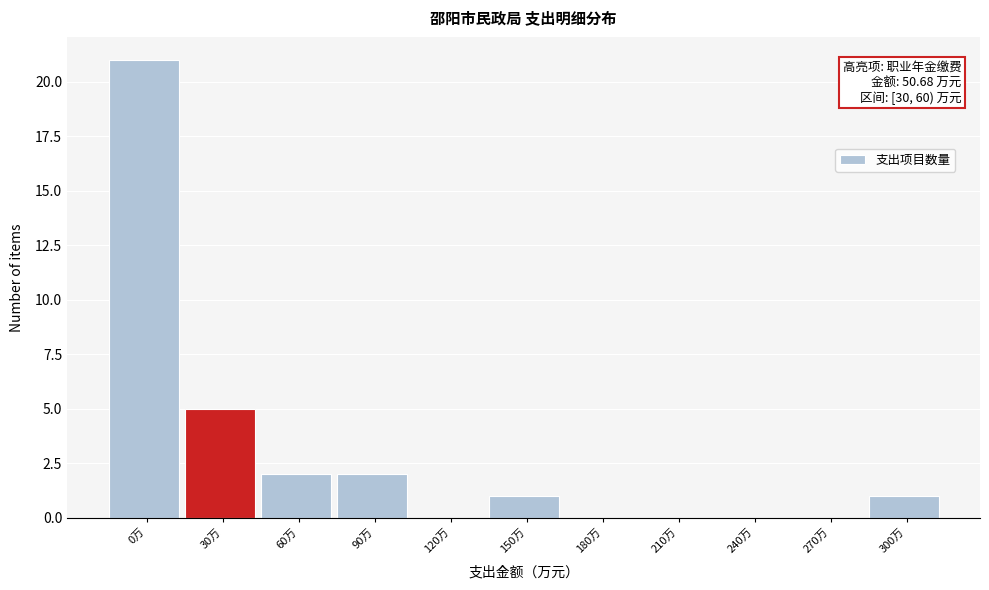

Reading left to right, list all the values displayed in this chart.

0万=21	30万=5	60万=2	90万=2	120万=0	150万=1	180万=0	210万=0	240万=0	270万=0	300万=1